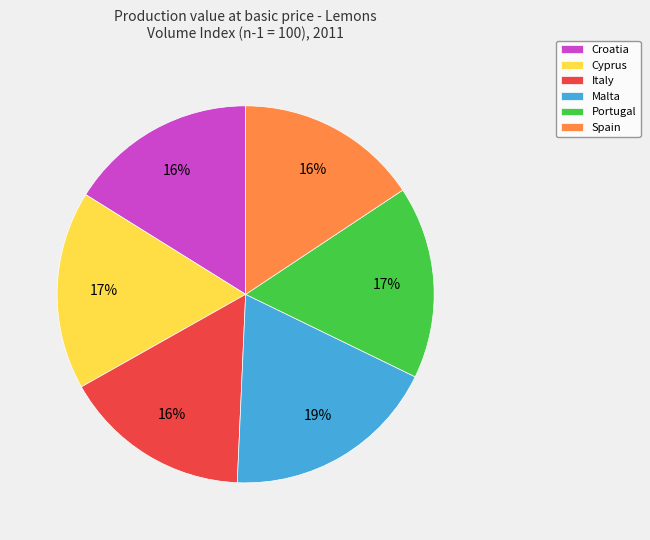

Which has a higher value, Italy or Malta?

Malta